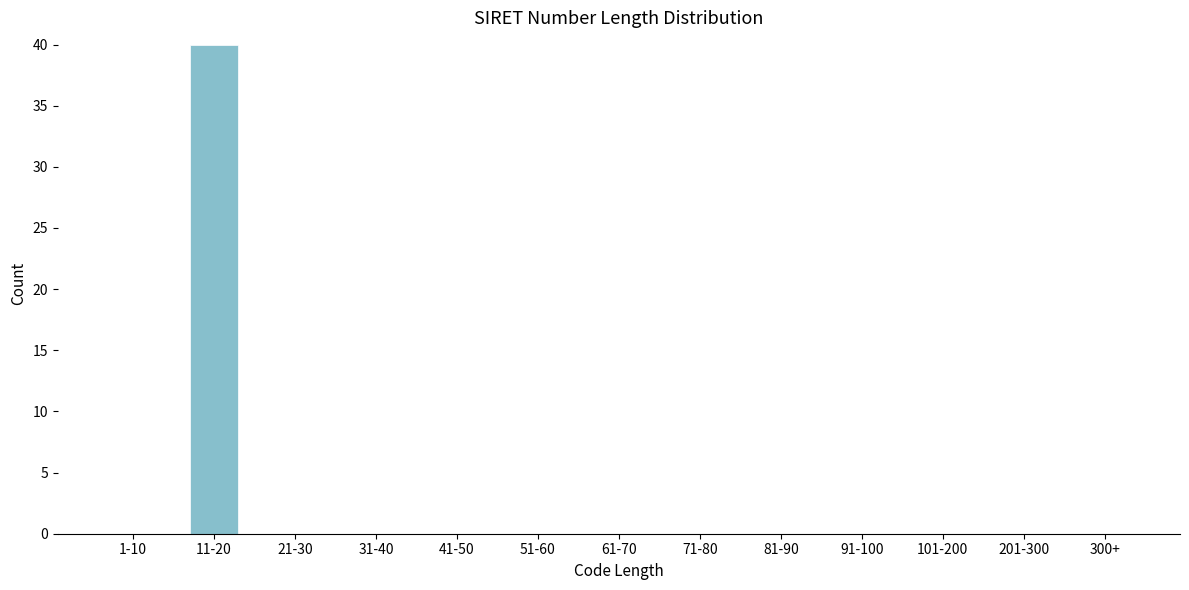

Reading right to left, list all the values displayed in this chart.

300+=0	201-300=0	101-200=0	91-100=0	81-90=0	71-80=0	61-70=0	51-60=0	41-50=0	31-40=0	21-30=0	11-20=40	1-10=0